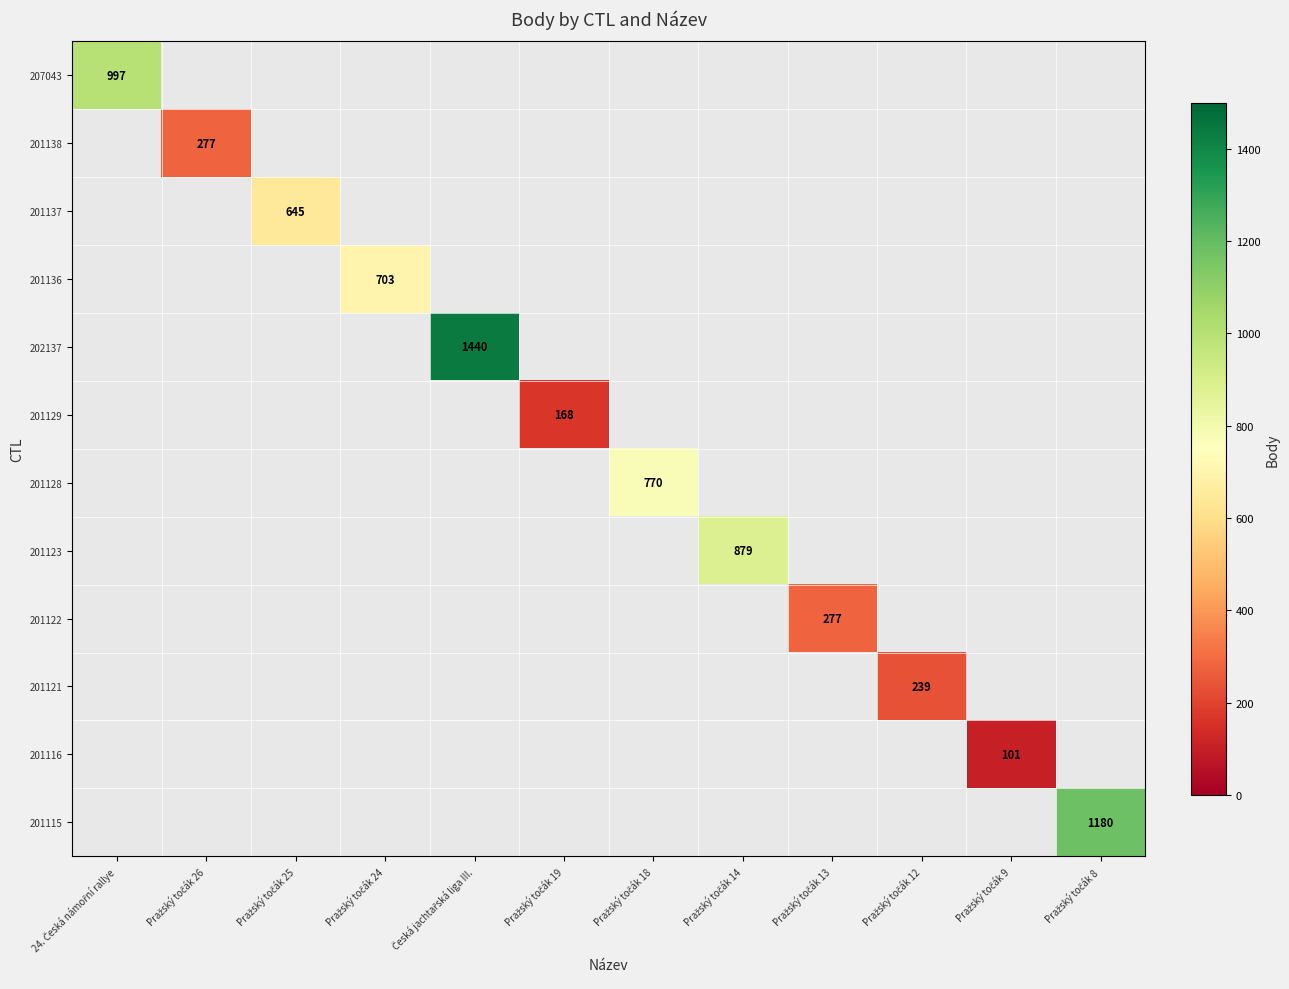

How many categories are shown in the chart?

12